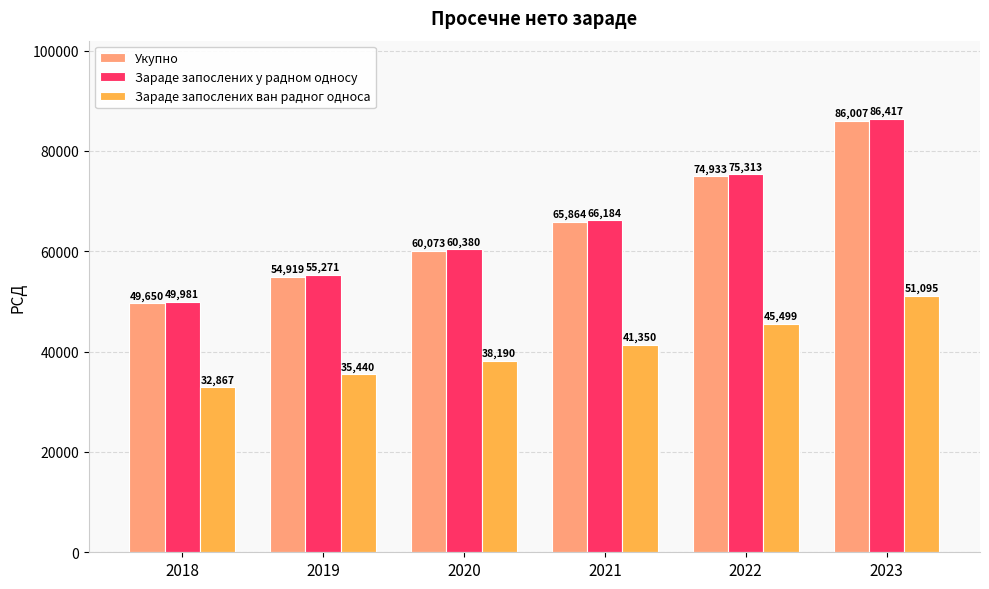

Which series has the largest total across all categories?

Зараде запослених у радном односу